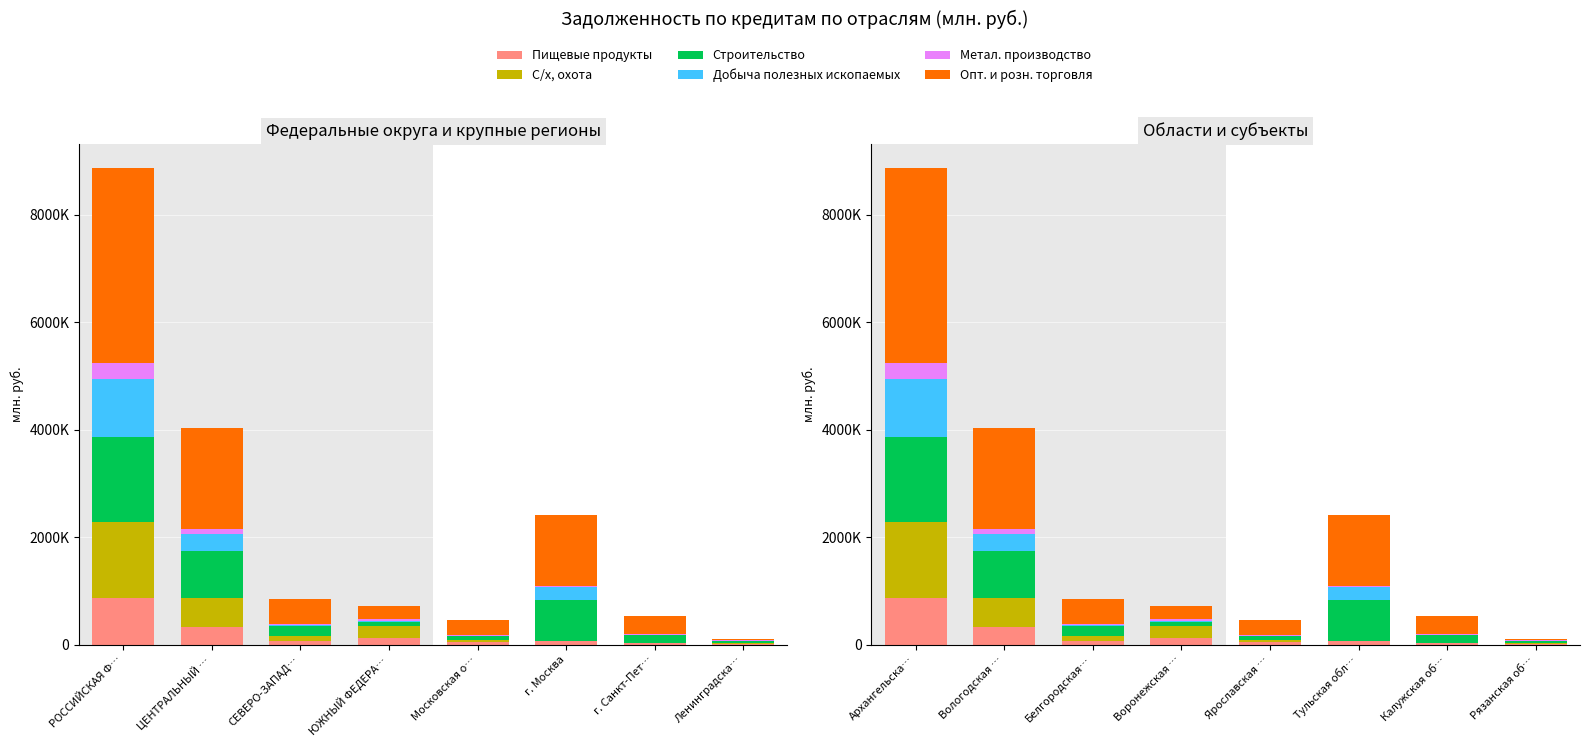

What is the difference between the second highest and second lowest values in the Пищевые продукты series?

308535